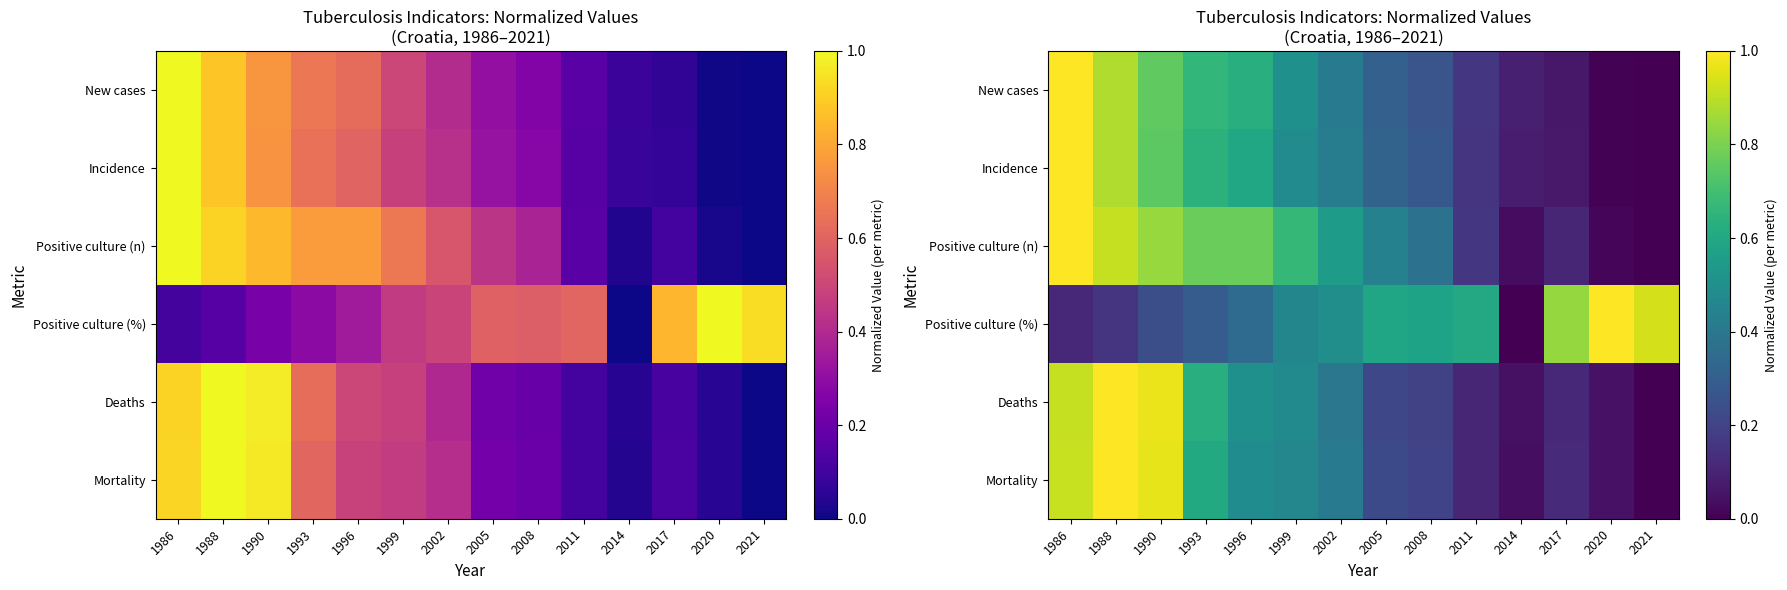

What is the greatest value displayed?

1.0